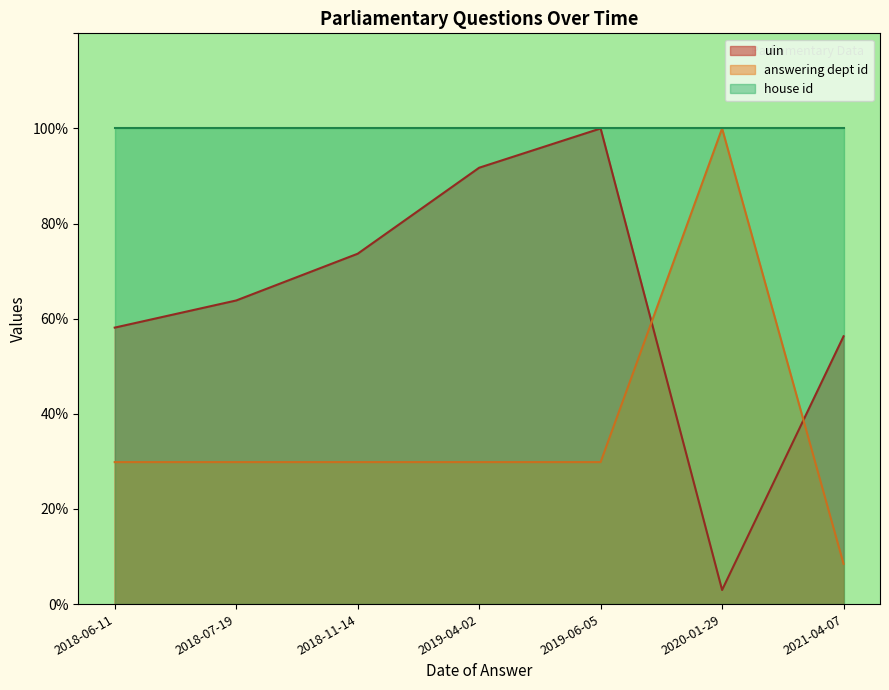

What is the average value of the uin series?

63.8